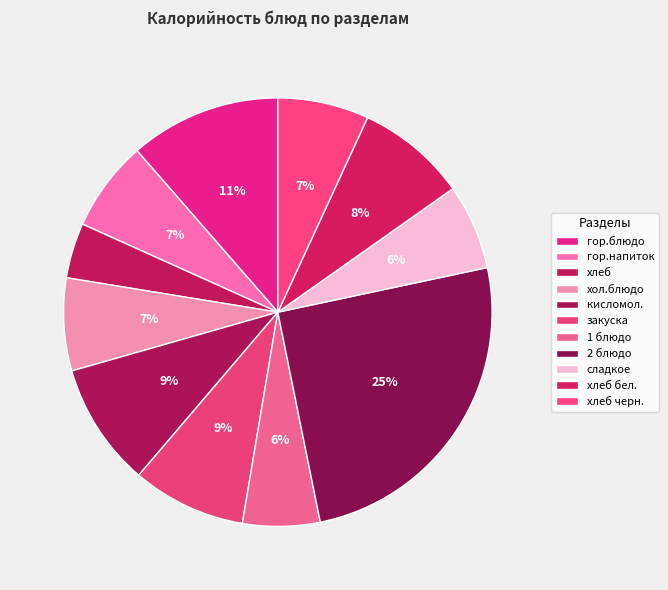

Combined, what portion of the pie is закуска and сладкое?

15.0%